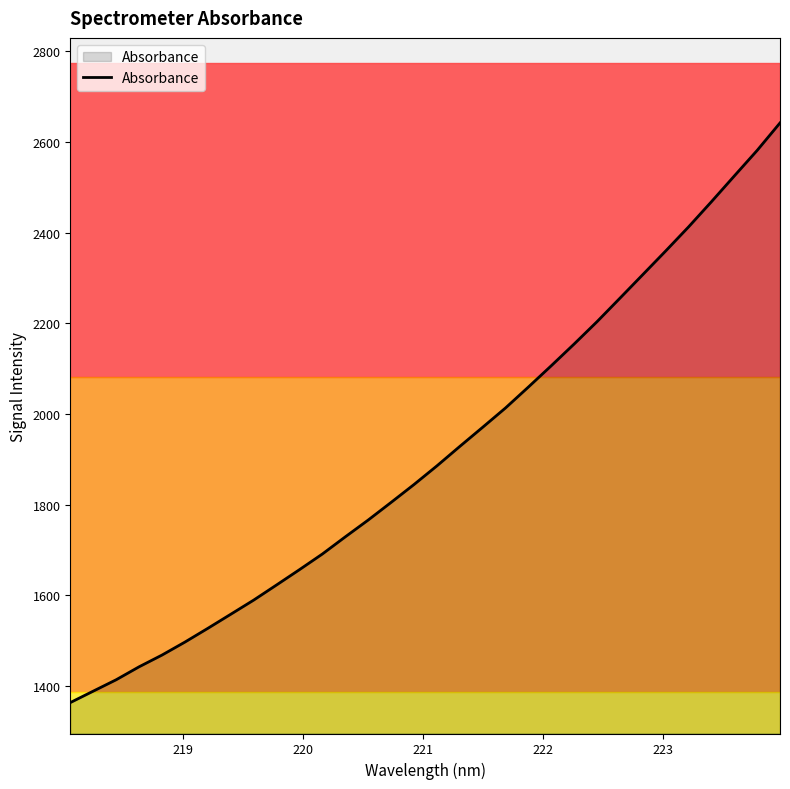

Count the number of data series in this chart.

1